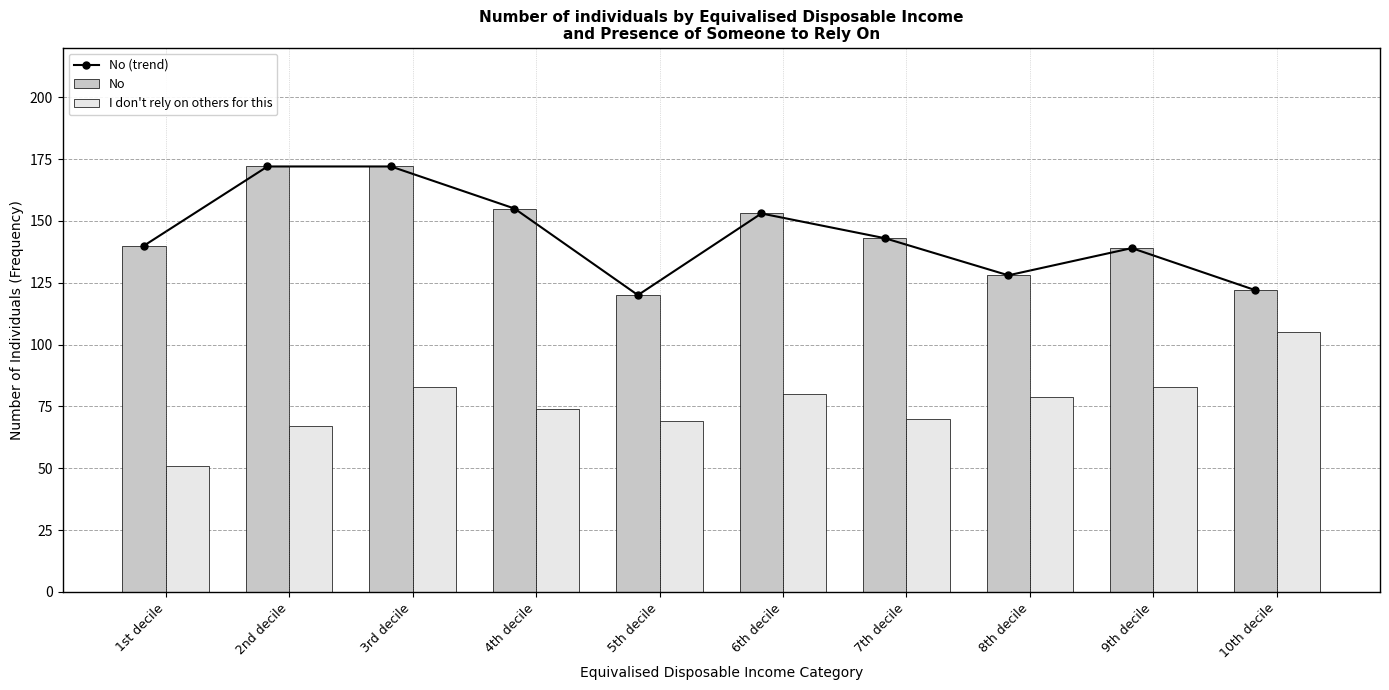

True or false: No has a value of 209 at 7th decile.

False